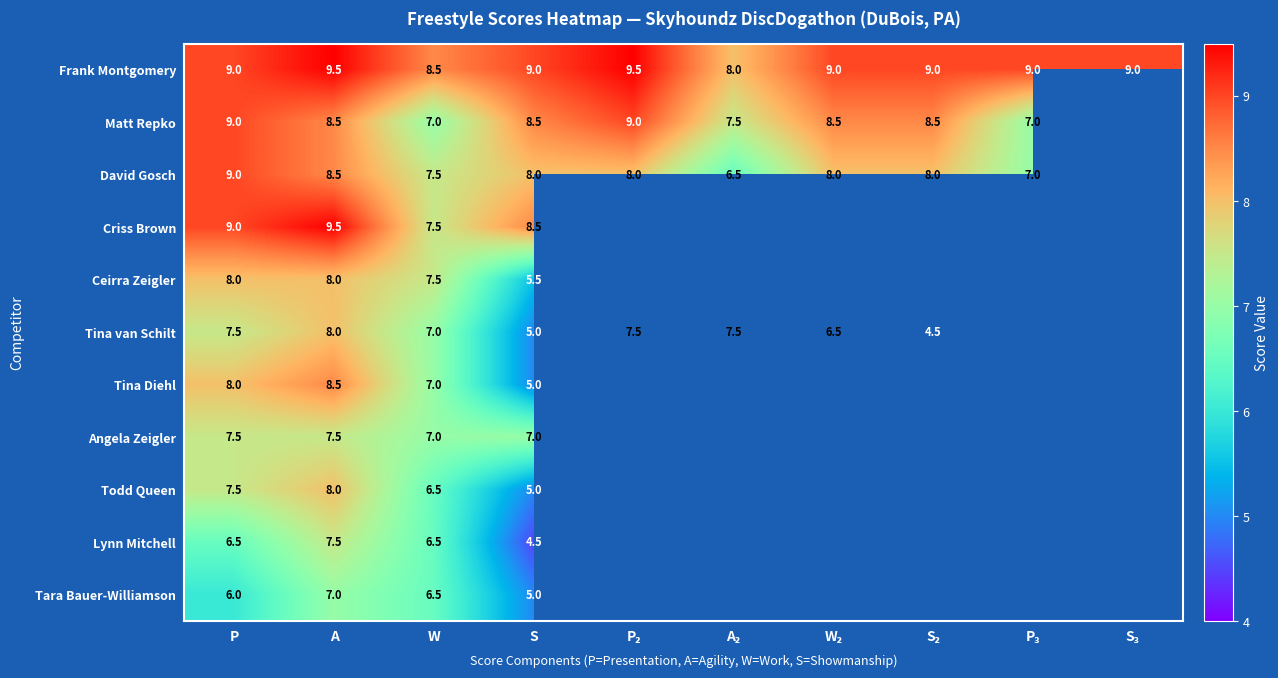

True or false: Tina Diehl has a value of 8.0 at P.

True